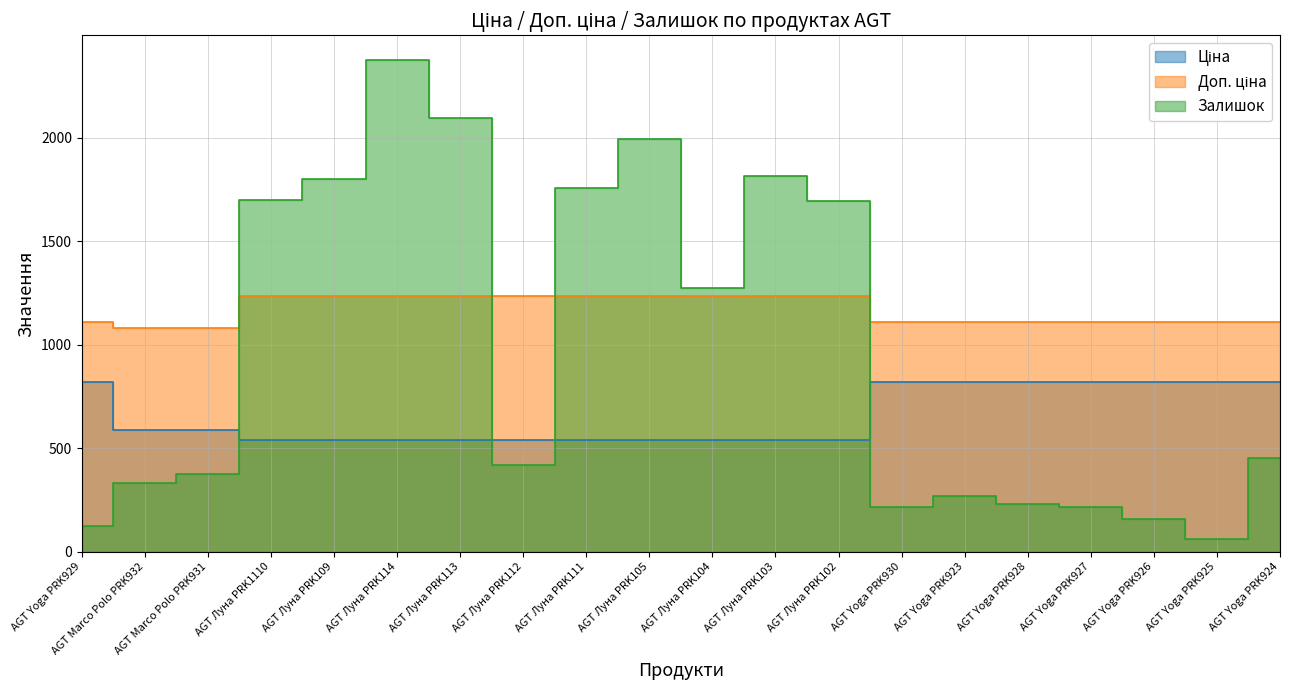

Which label corresponds to the largest value in the chart?

AGT Луна PRK114